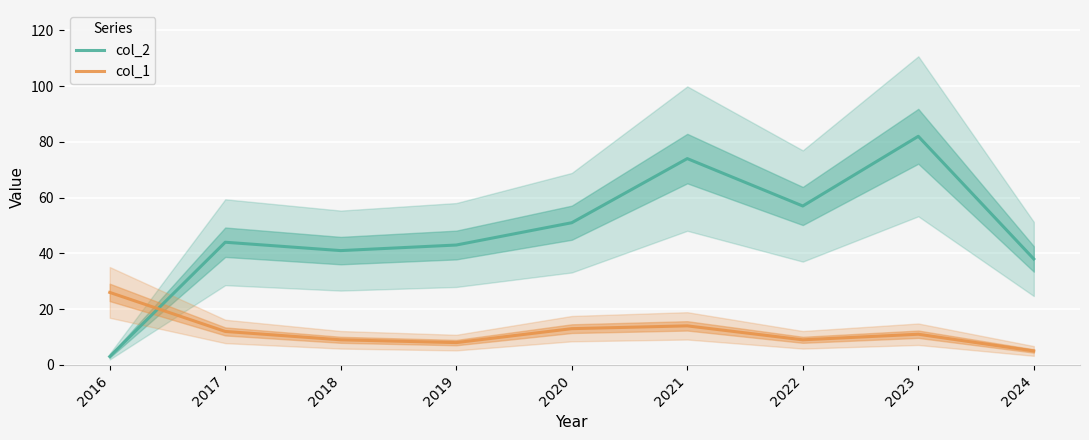

What is the sum of the col_2 values at 2016 and 2021?

77